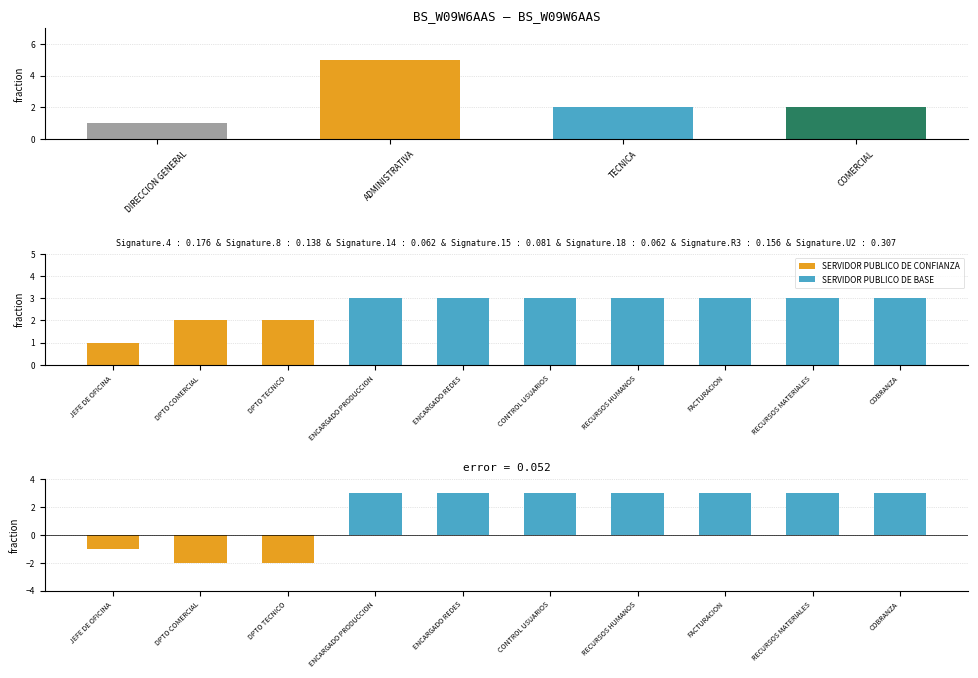

Count the number of categories in the chart.

10